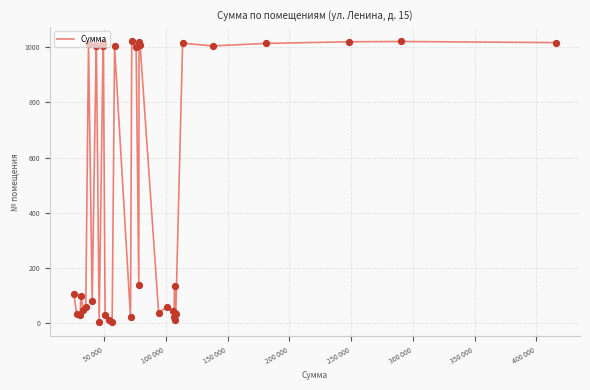

What is the difference between the maximum and minimum values?

1019